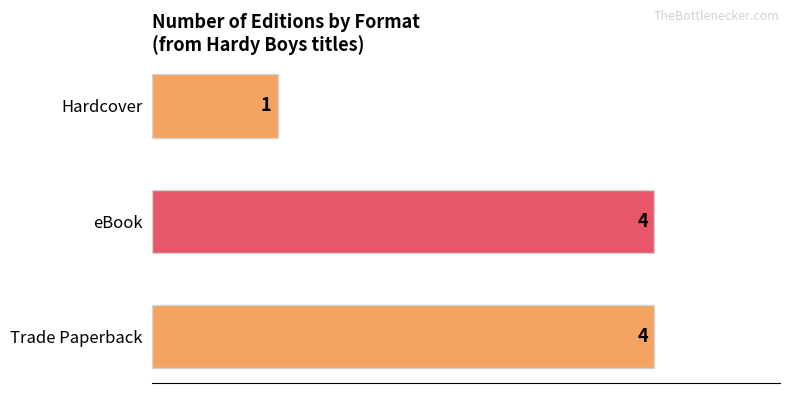

Which has a higher value, eBook or Hardcover?

eBook